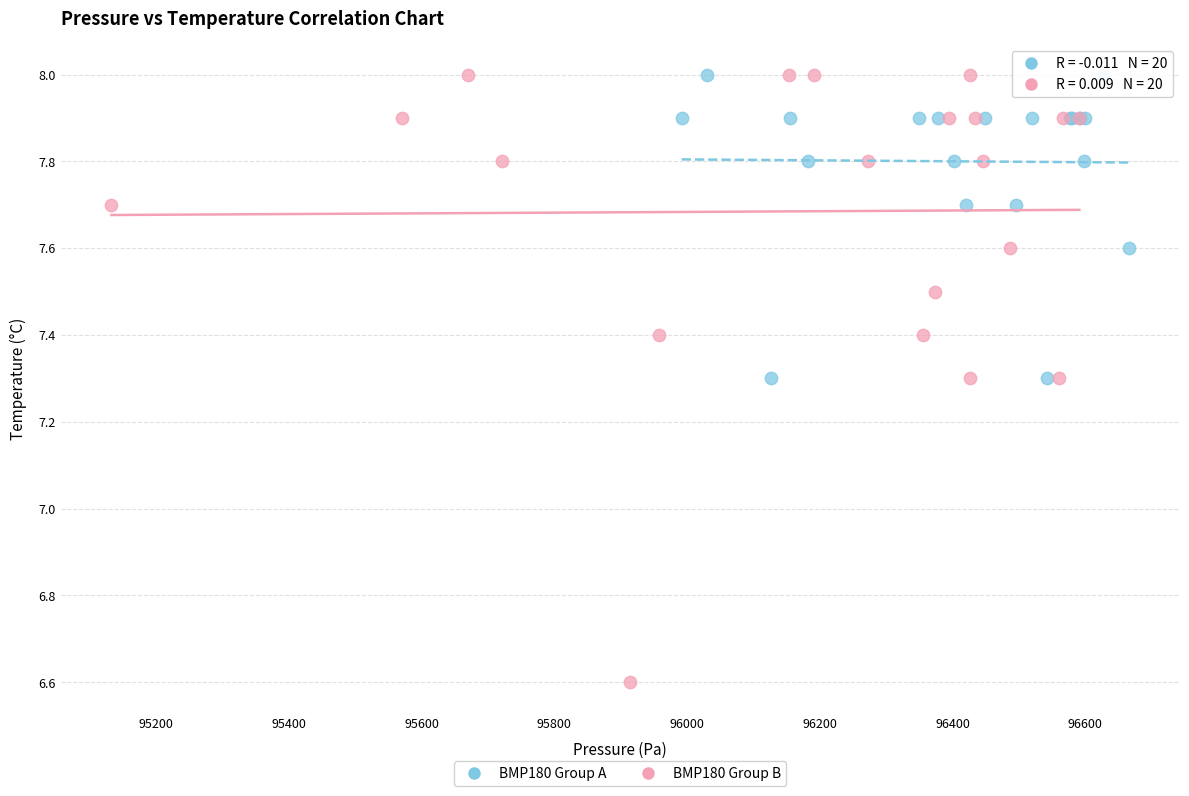

Which series contains the lowest Y value?

BMP180 Group B